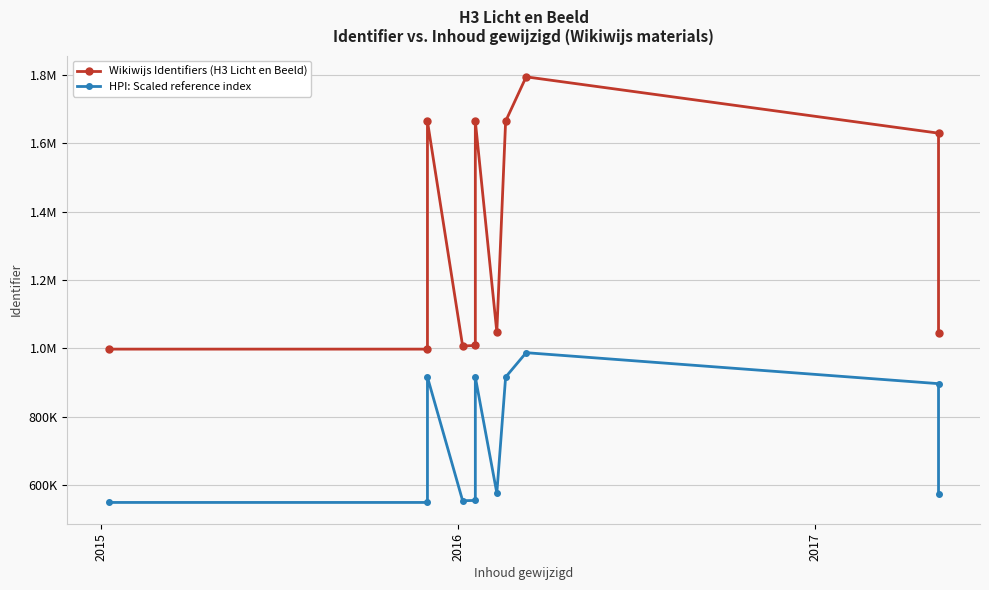

At which label does HPI: Scaled reference index first exceed 575922?

2016